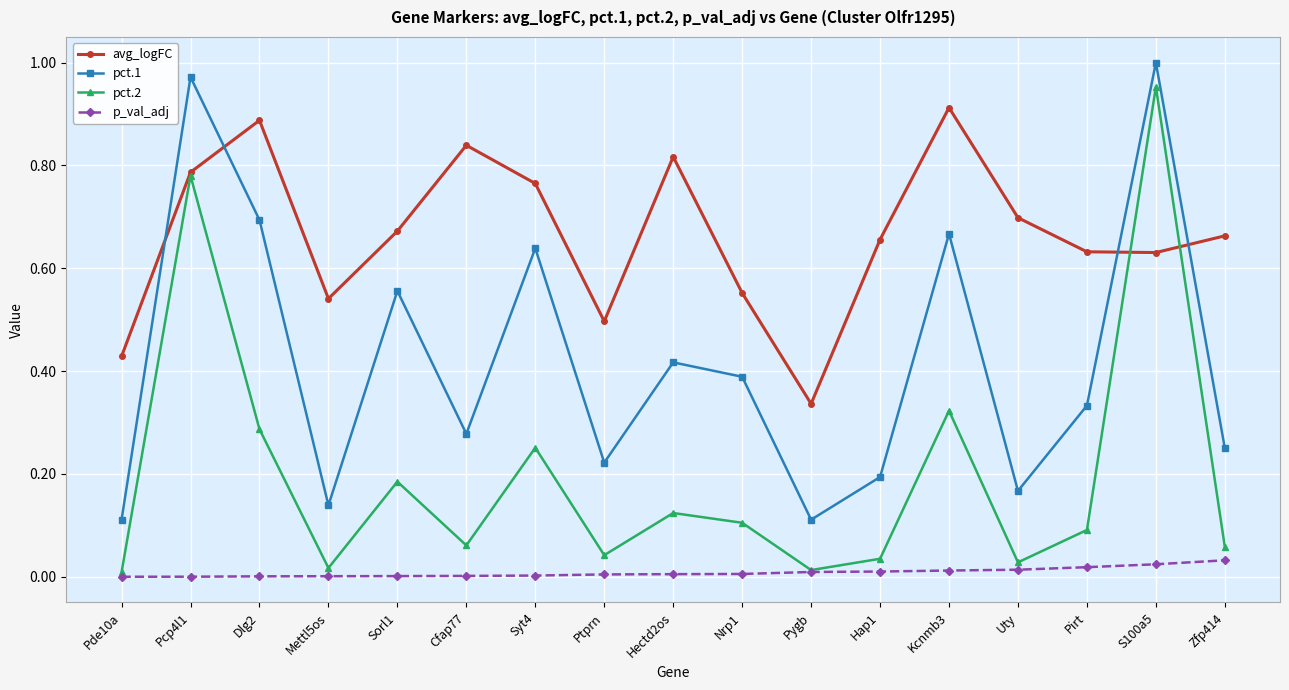

Is it true that avg_logFC equals 0.4 at S100a5?

False